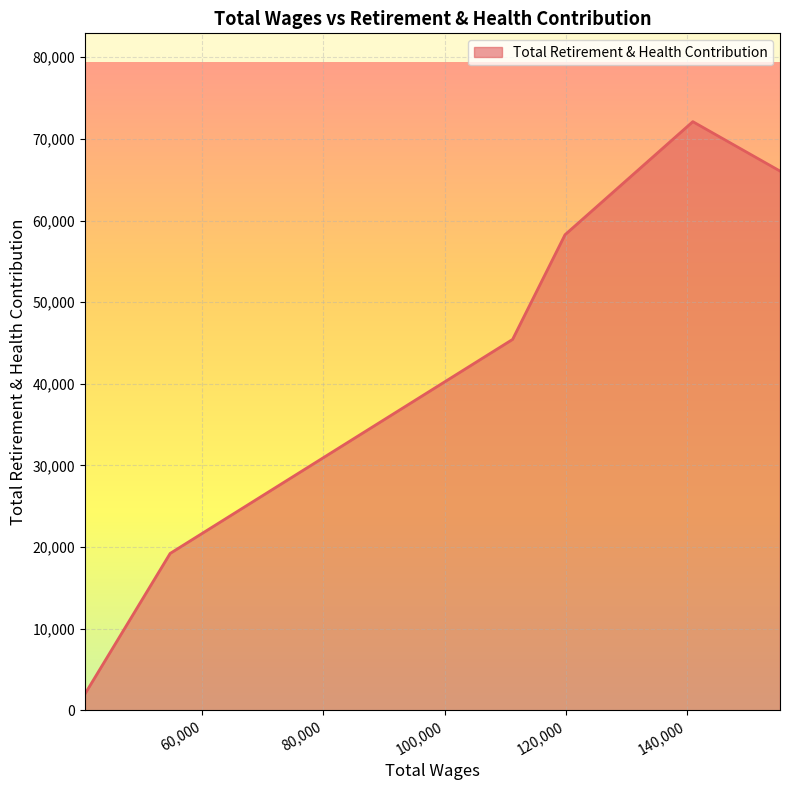

How many interior local peaks (higher than both neighbors) does the data have?

1